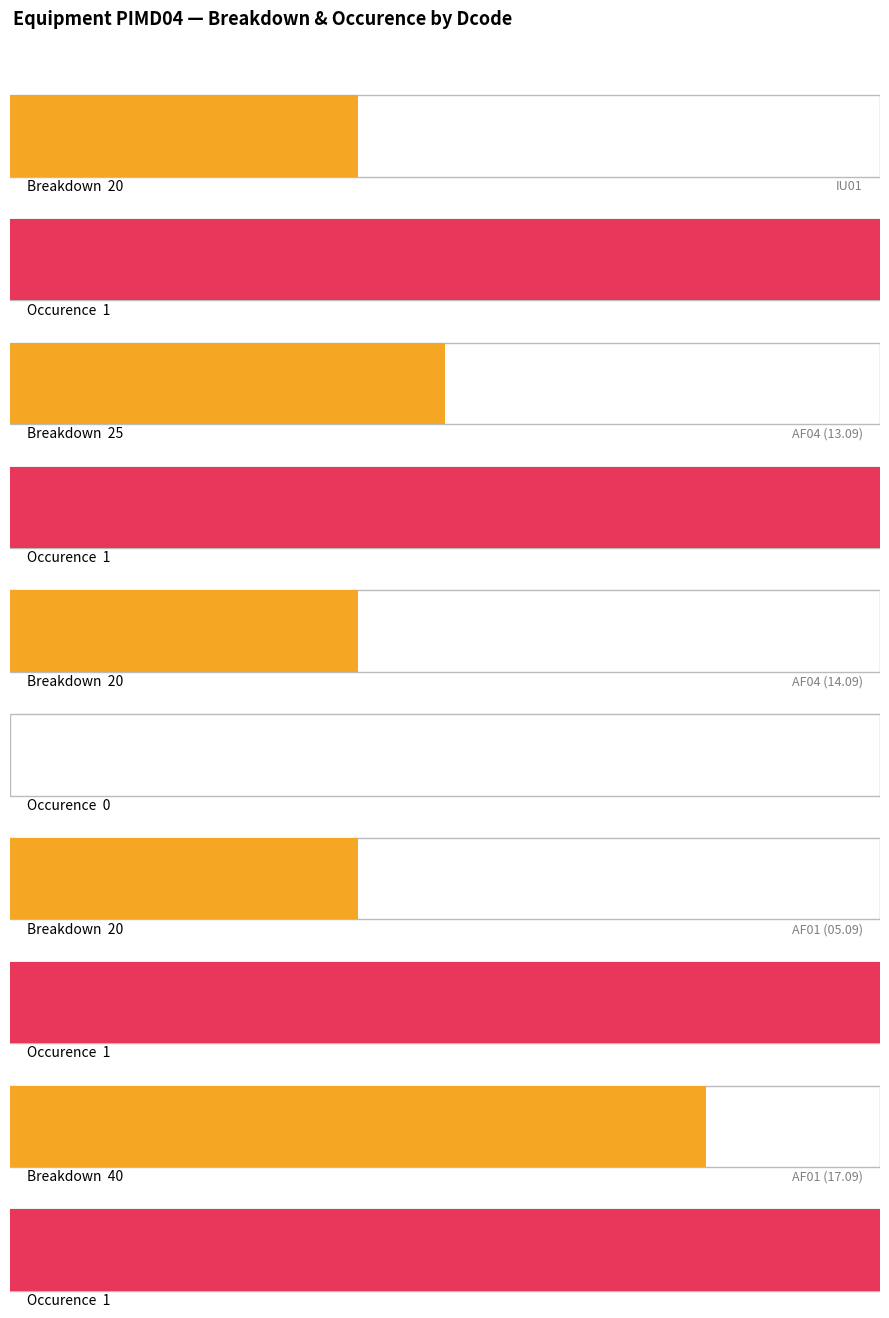

Which has a higher value, AF01 or AF04?

AF01